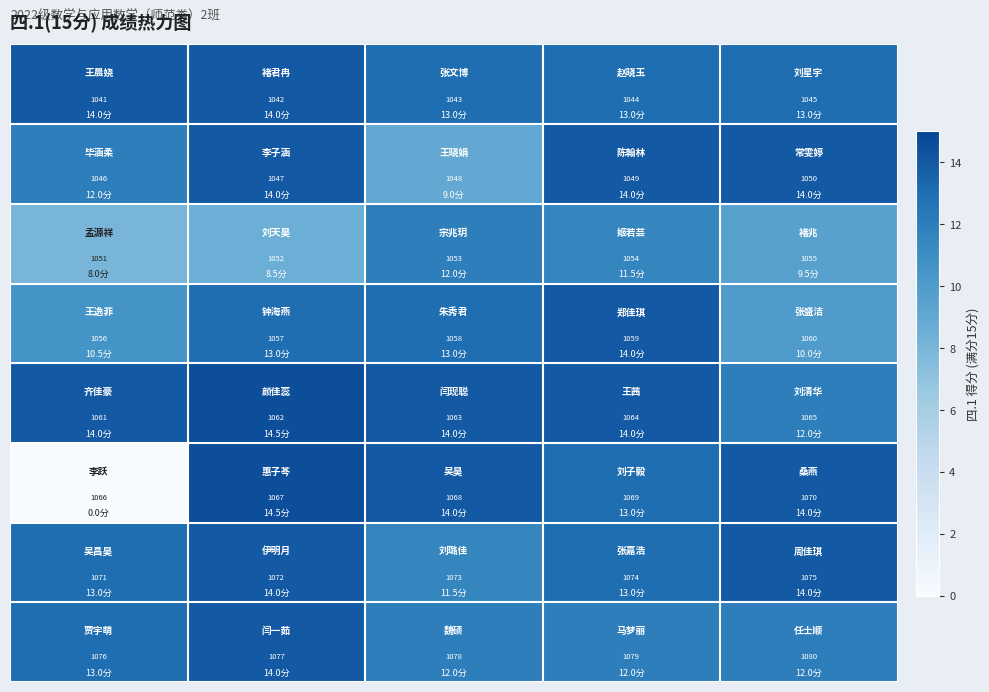

What is the maximum value shown in the chart?

1080